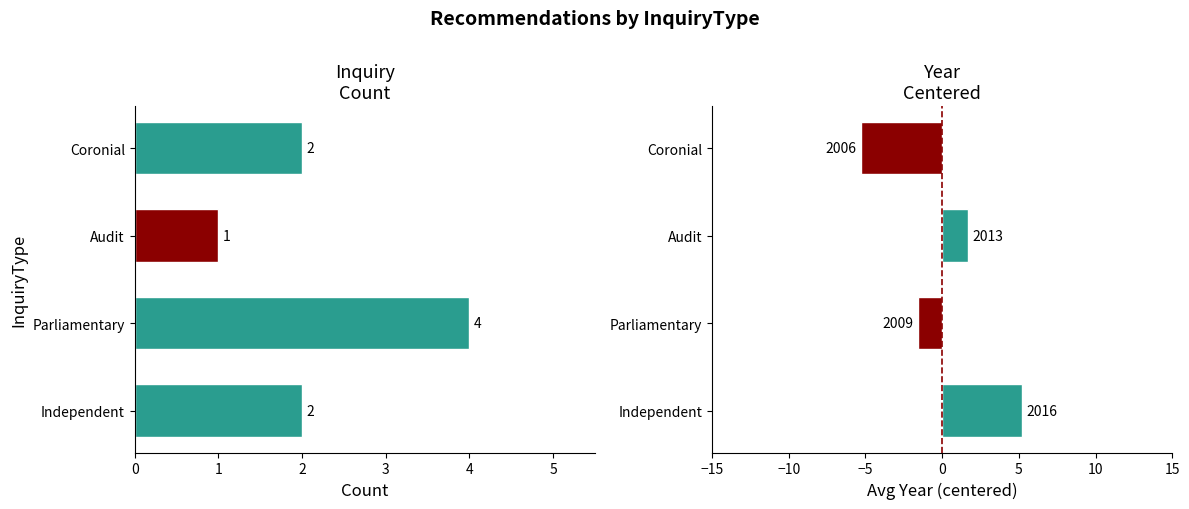

At Coronial, list the series in order from largest to smallest.

Count, Avg Year (centered)